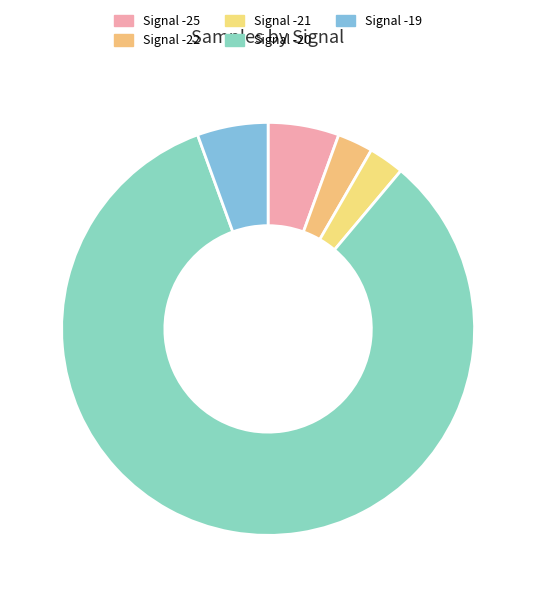

How many slices are in this pie chart?

5